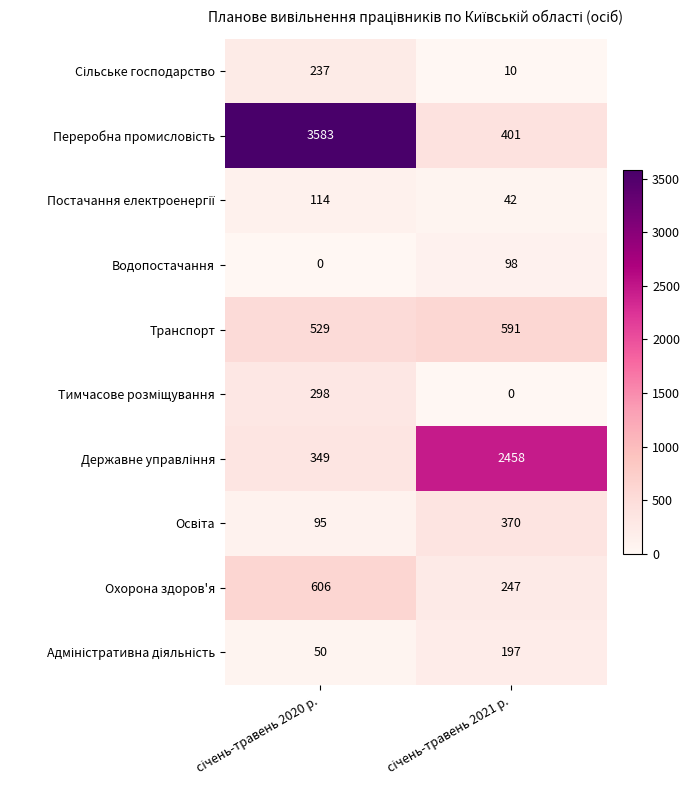

What is the difference between the maximum and minimum values in the Водопостачання series?

98